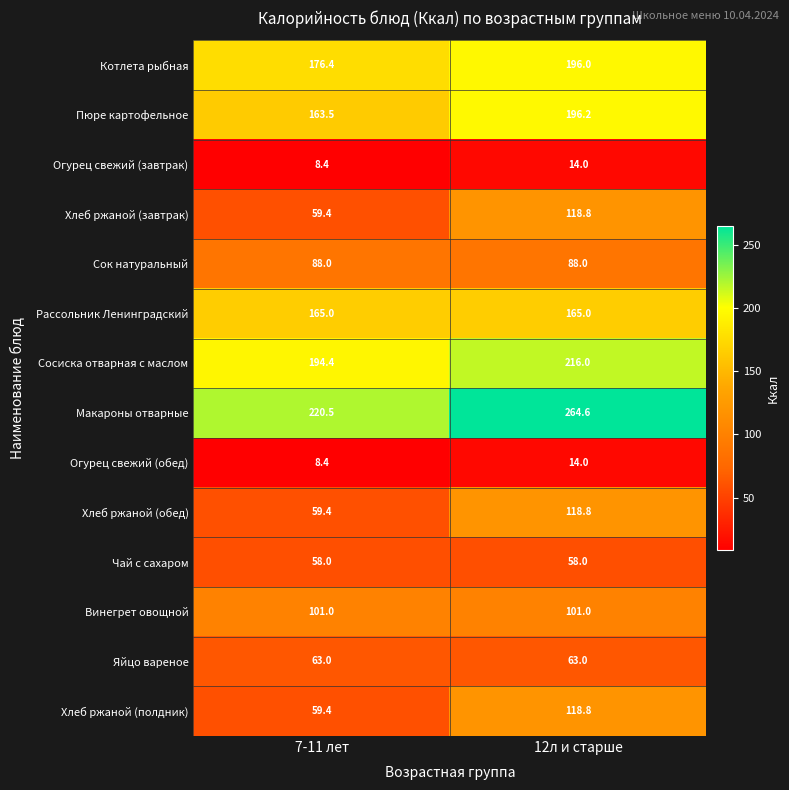

At which label does Пюре картофельное first exceed 196?

12л и старше